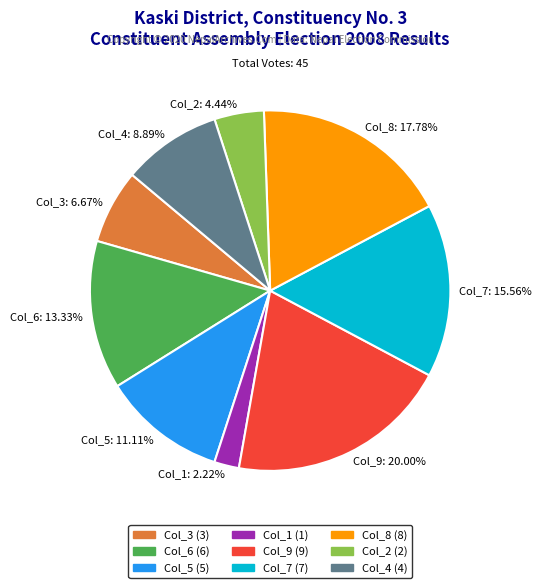

Rank the categories by value from lowest to highest.

Col_1 (1), Col_2 (2), Col_3 (3), Col_4 (4), Col_5 (5), Col_6 (6), Col_7 (7), Col_8 (8), Col_9 (9)